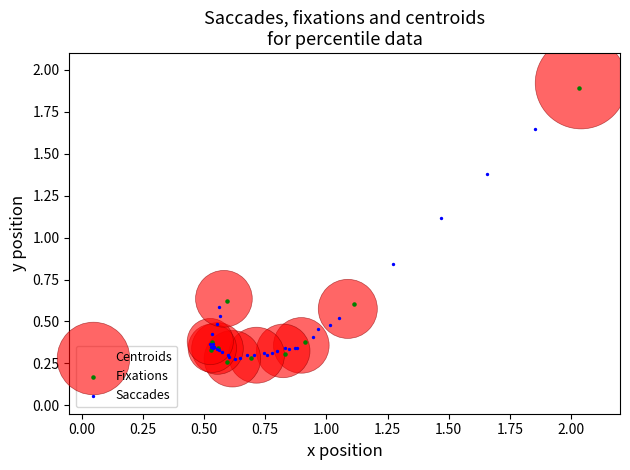

Which series has the widest spread of Y values?

Centroids